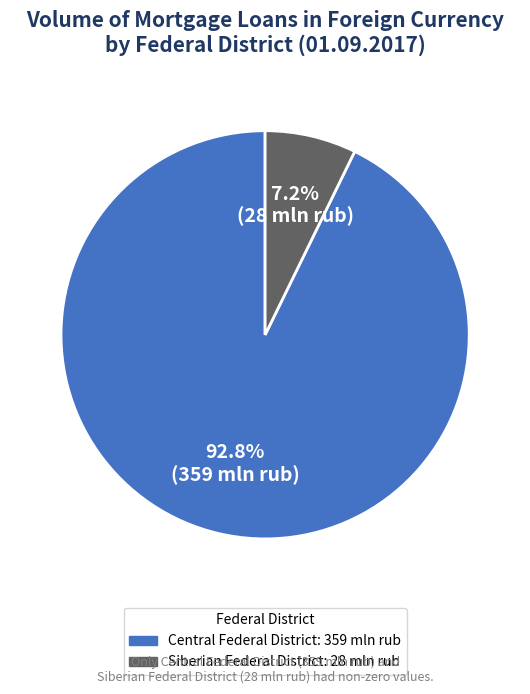

Does any single category account for the majority?

Yes